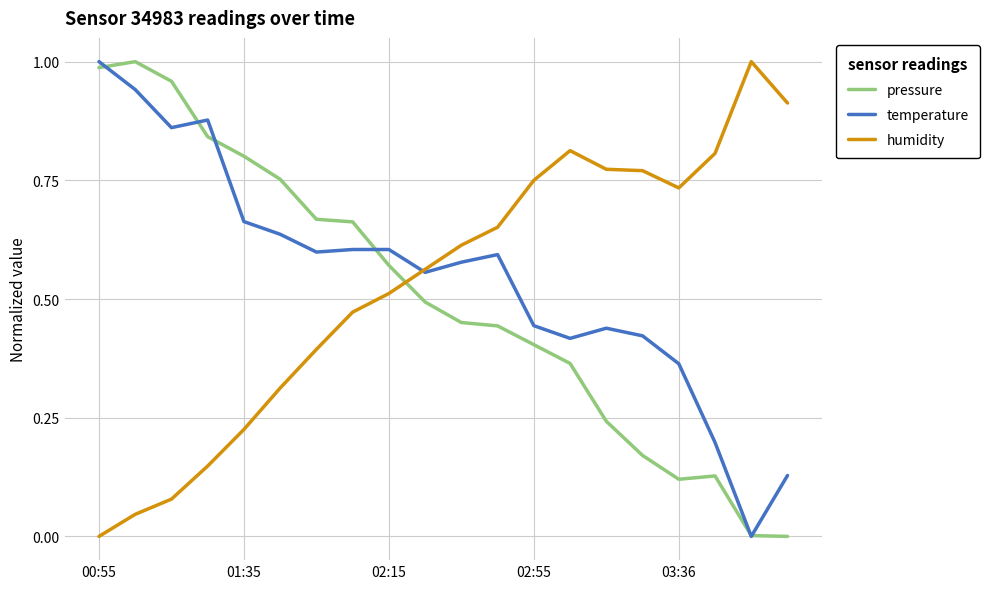

What is the average value of the temperature series?

0.5